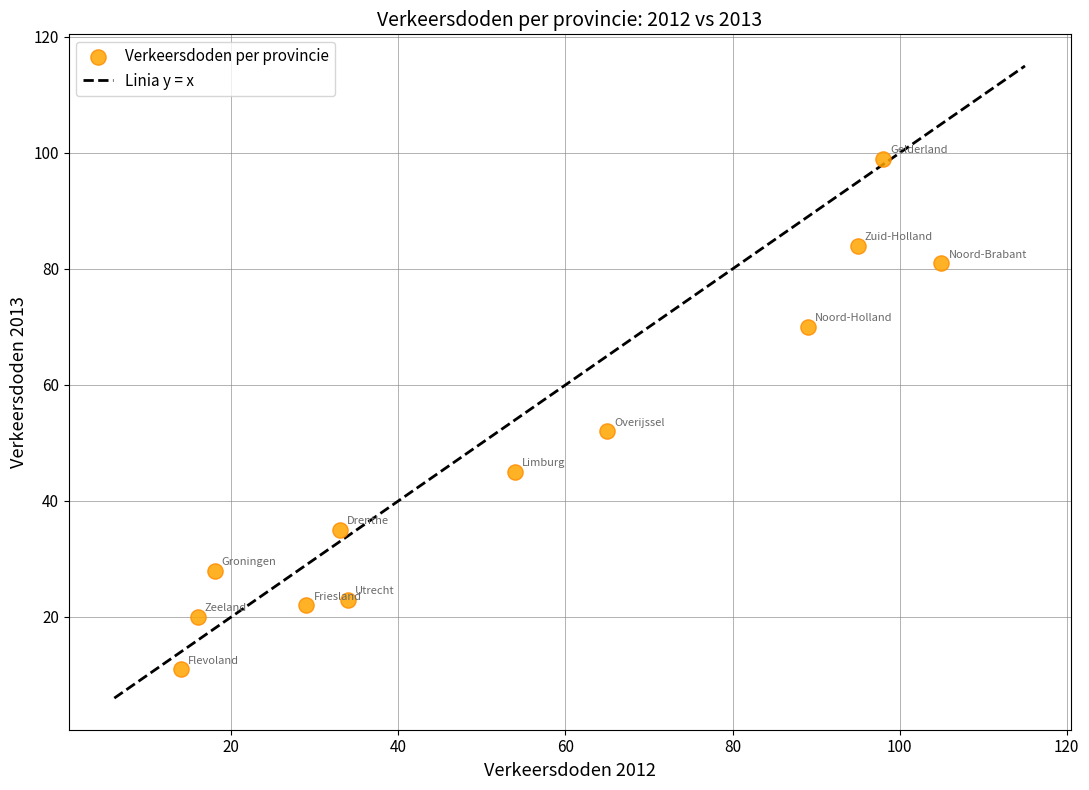

What Y value in the scatter plot is closest to 55?

52